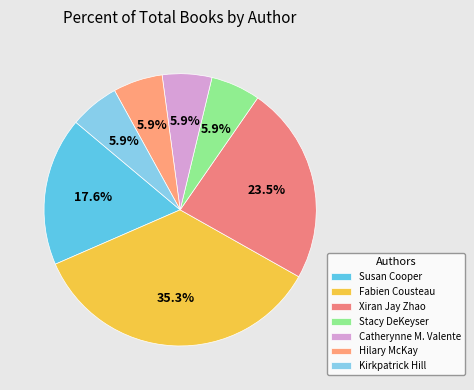

To the nearest percent, what is the difference between the largest and smallest slice percentages?

29%